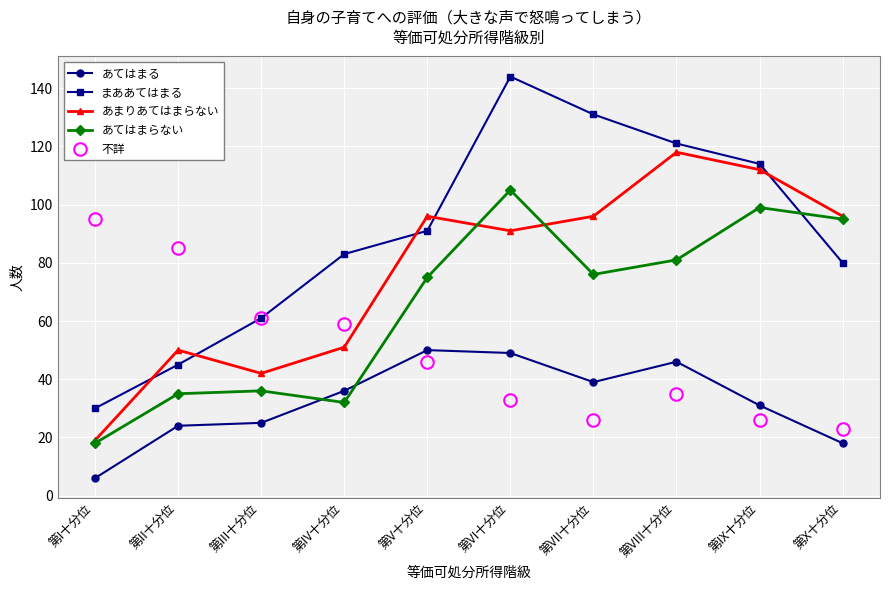

What is the average value of the あまりあてはまらない series?

77